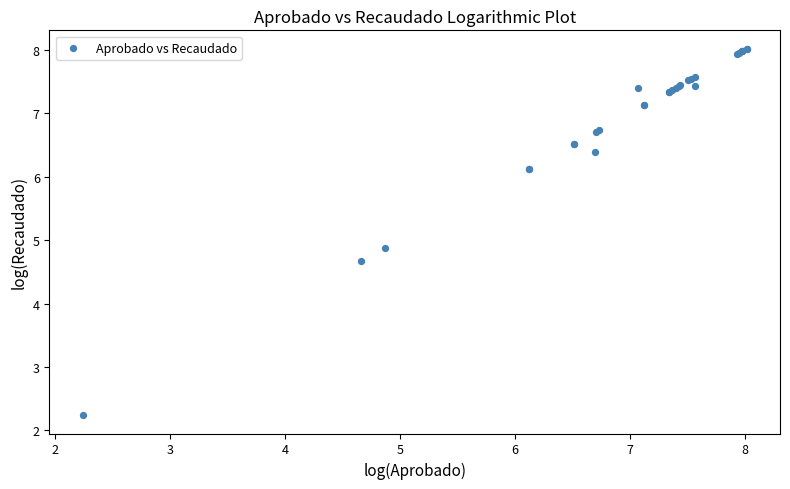

What Y value in the scatter plot is closest to 5?

4.9